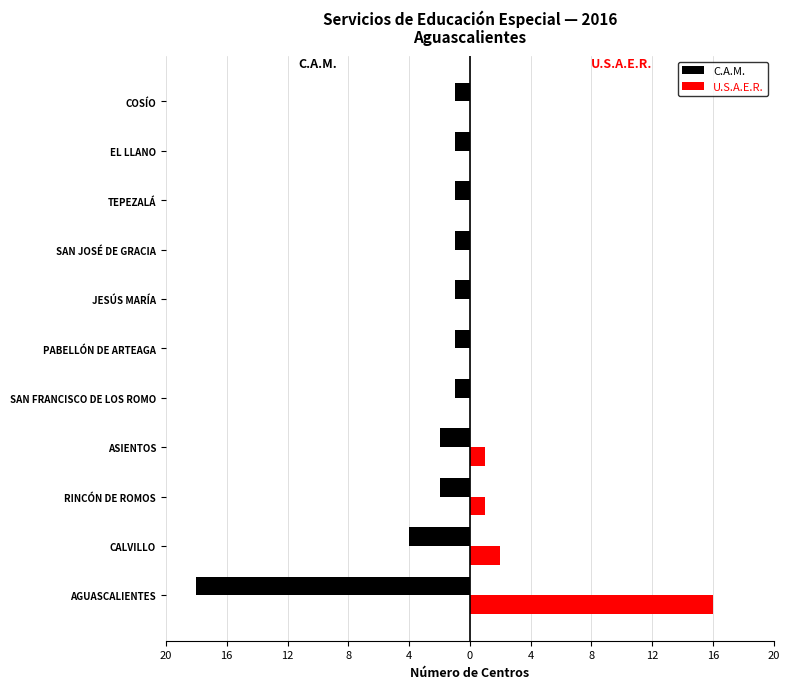

What are all the series names shown in the legend?

C.A.M., U.S.A.E.R.